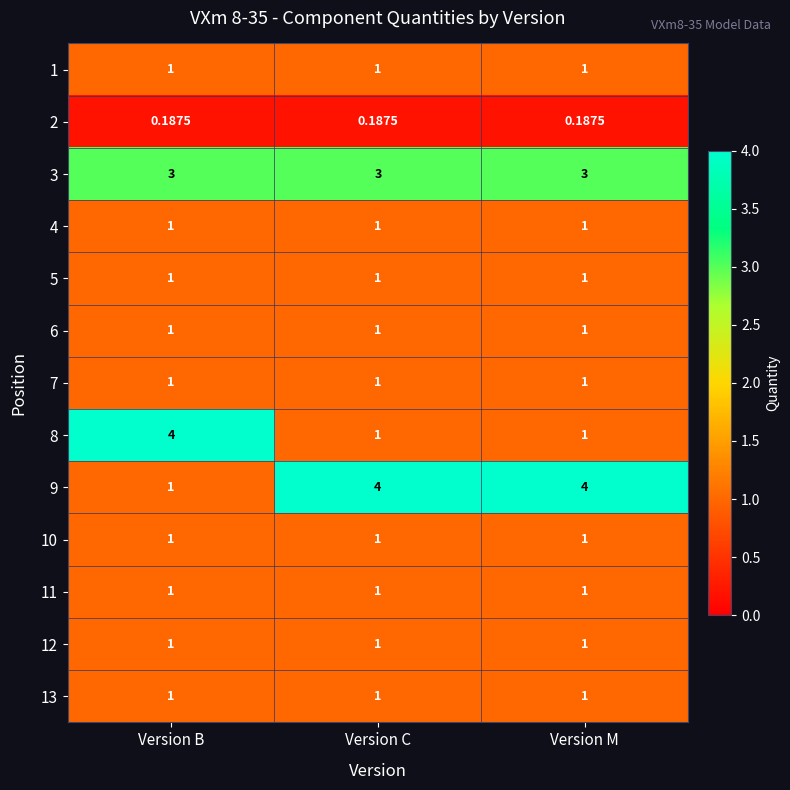

Where is 9 nearest to the value 2?

Version B